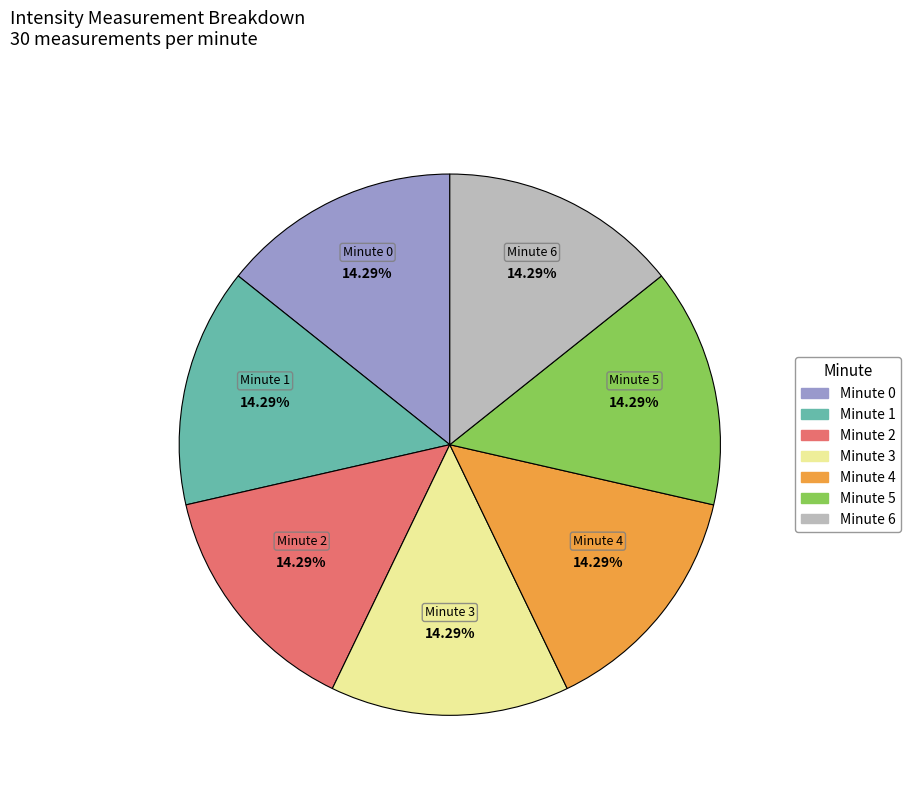

Is there any slice that represents more than half of the pie?

No